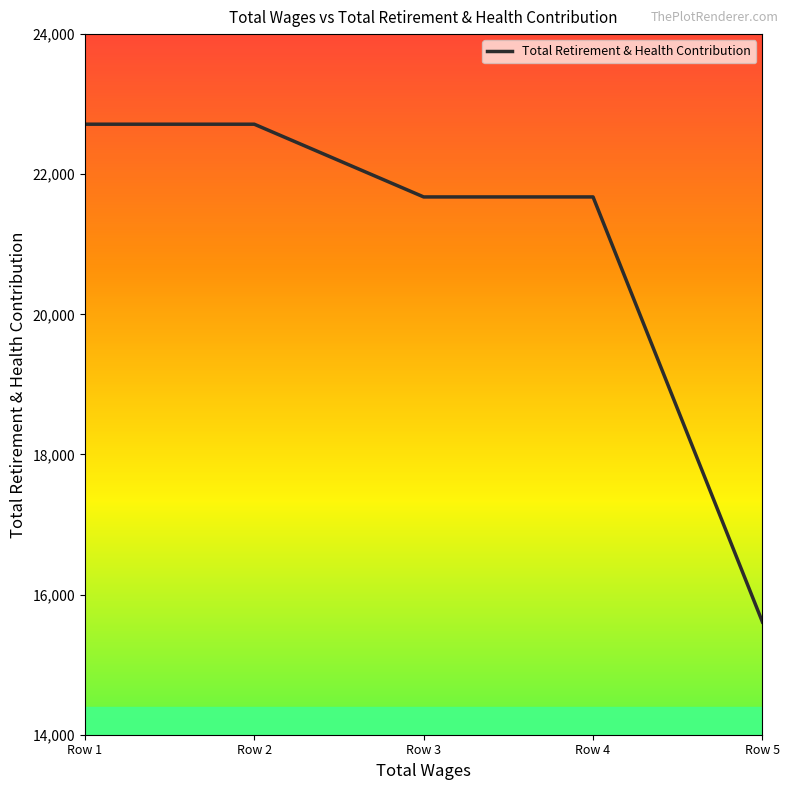

What value does the data have at Row 1, to the nearest 50?

22700